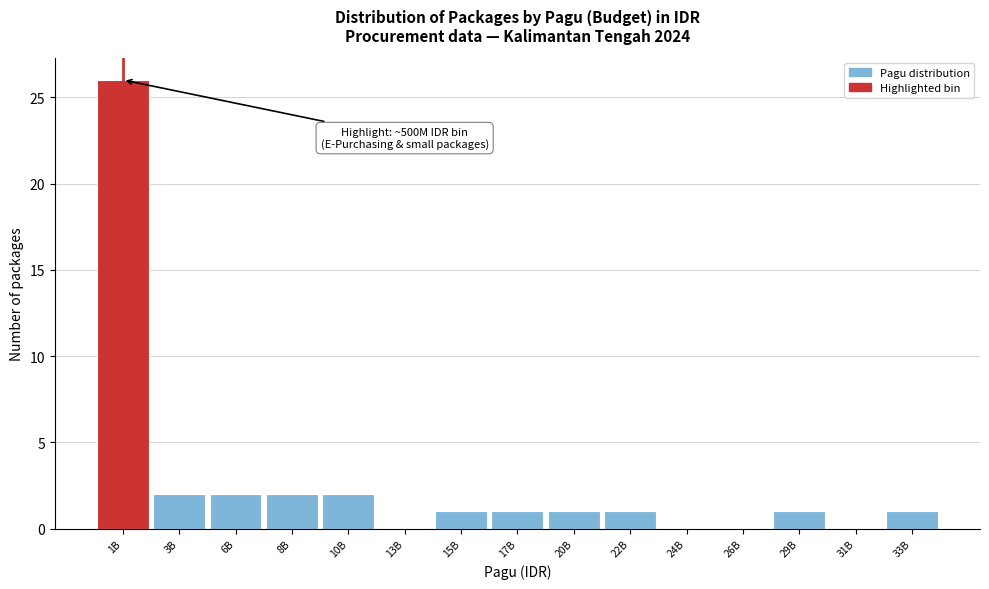

Reading left to right, extract all data points from this chart.

1B=26	3B=2	6B=2	8B=2	10B=2	13B=0	15B=1	17B=1	20B=1	22B=1	24B=0	26B=0	29B=1	31B=0	33B=1